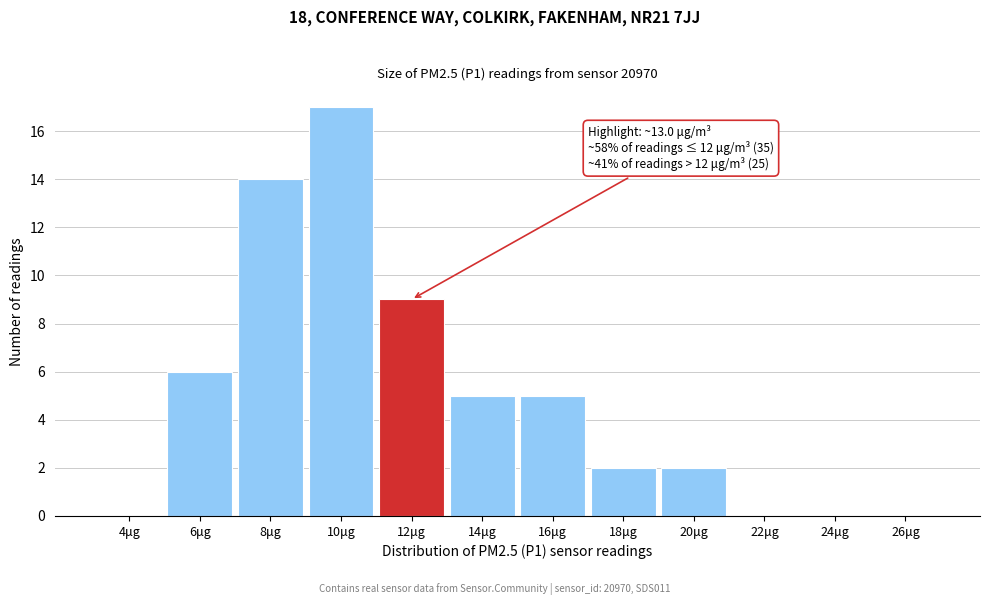

Reading left to right, transcribe all the data shown in this chart.

4μg=0	6μg=6	8μg=14	10μg=17	12μg=9	14μg=5	16μg=5	18μg=2	20μg=2	22μg=0	24μg=0	26μg=0